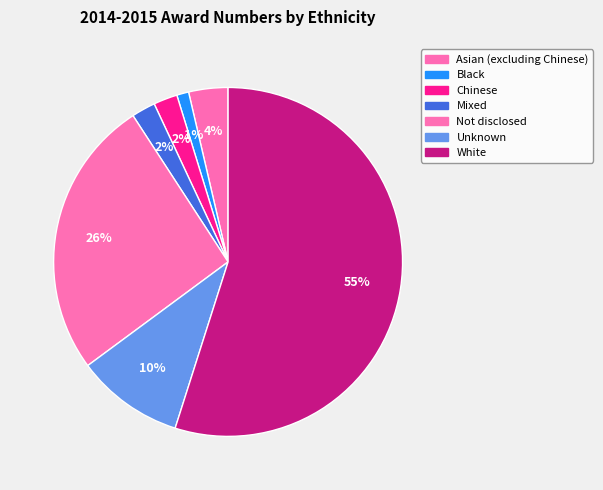

How many segments does this pie chart have?

7